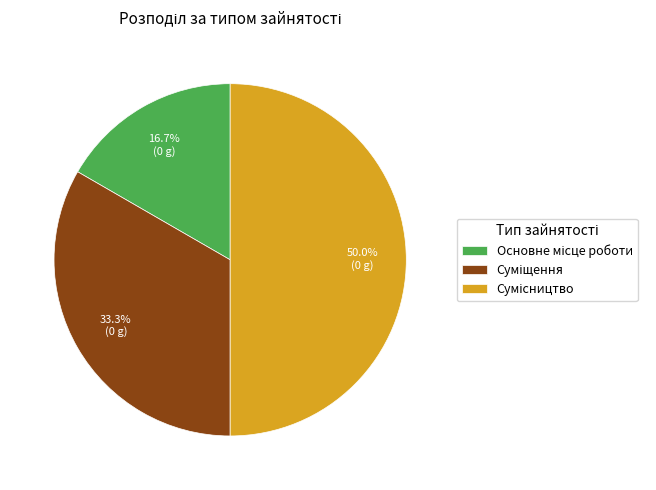

To the nearest percent, what is the difference between the largest and smallest slice percentages?

33%